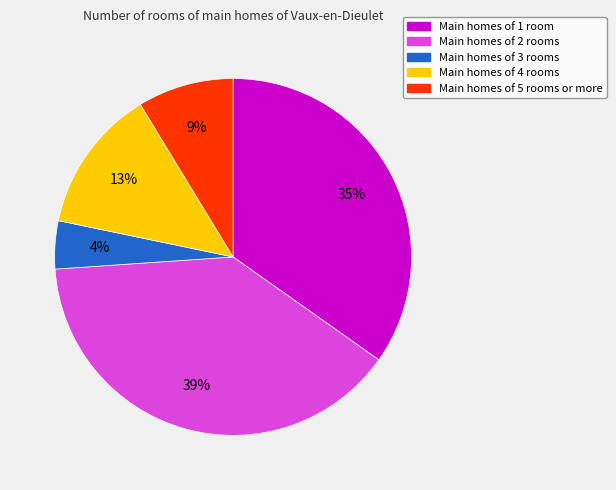

To the nearest percent, what is the average slice percentage?

20%